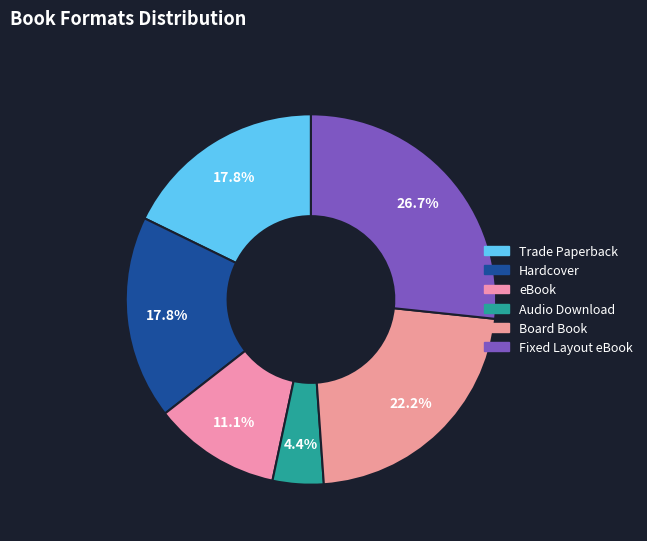

Does Hardcover account for over 50% of the chart?

No